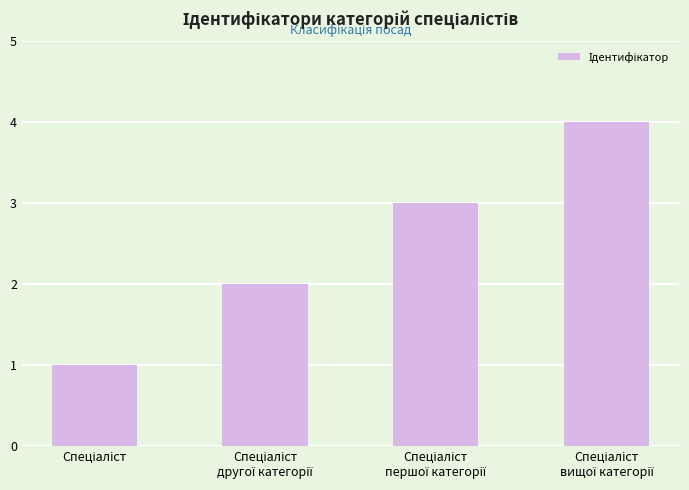

Count the number of data series in this chart.

1